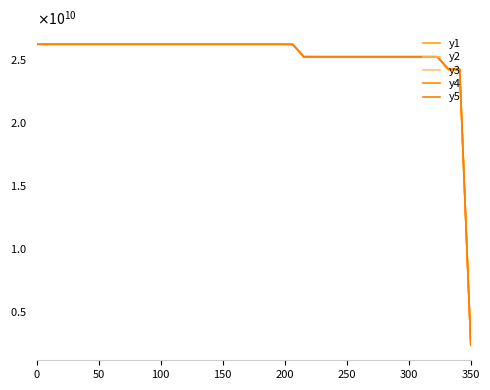

Which series has the largest total across all categories?

y3